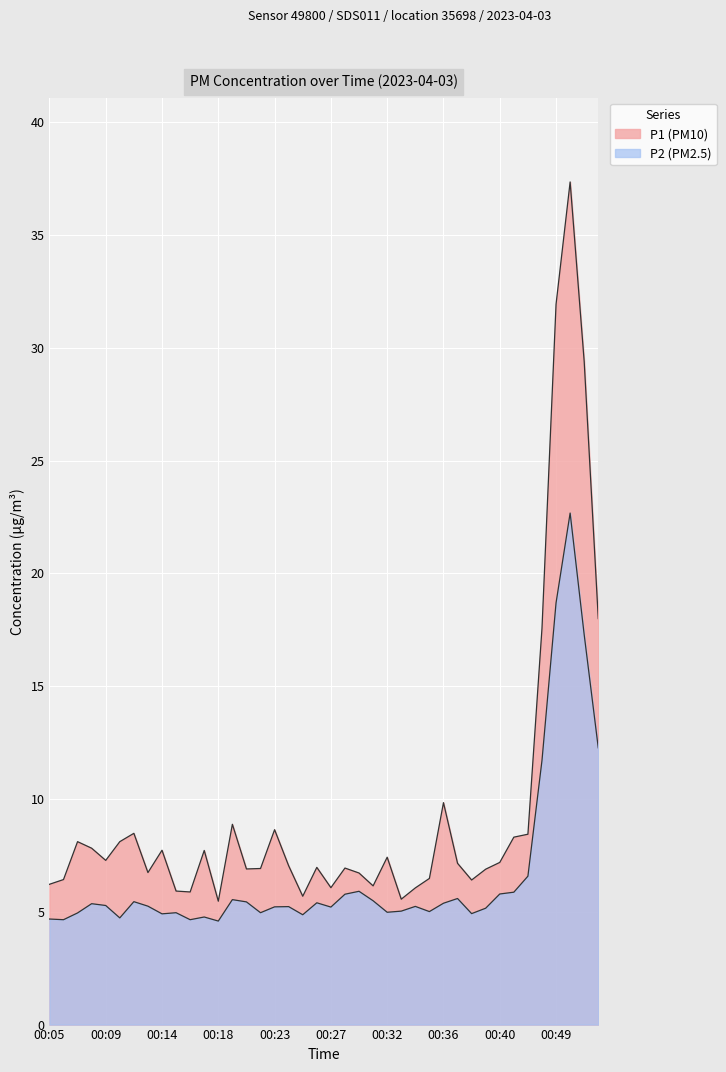

What is the lowest value of the P1 series?

5.5